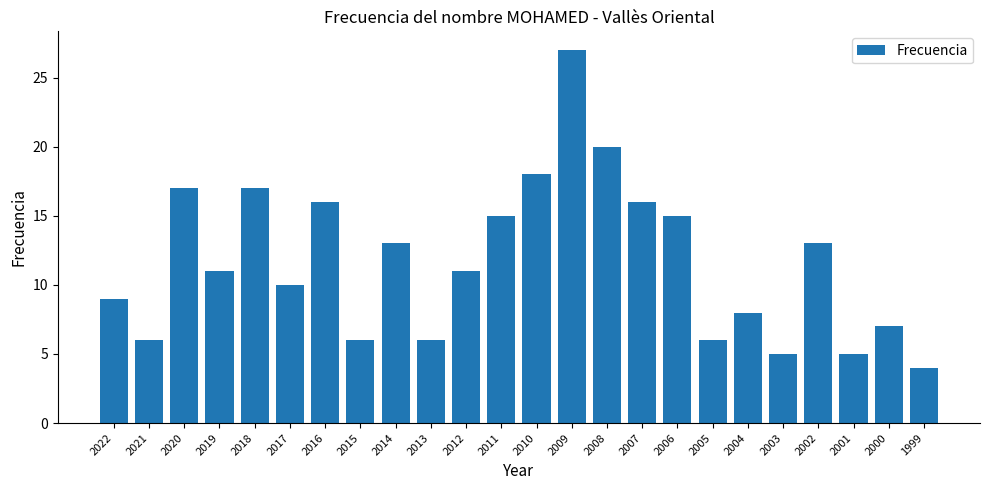

The chart shows a value of 17 at 2018. True or false?

True